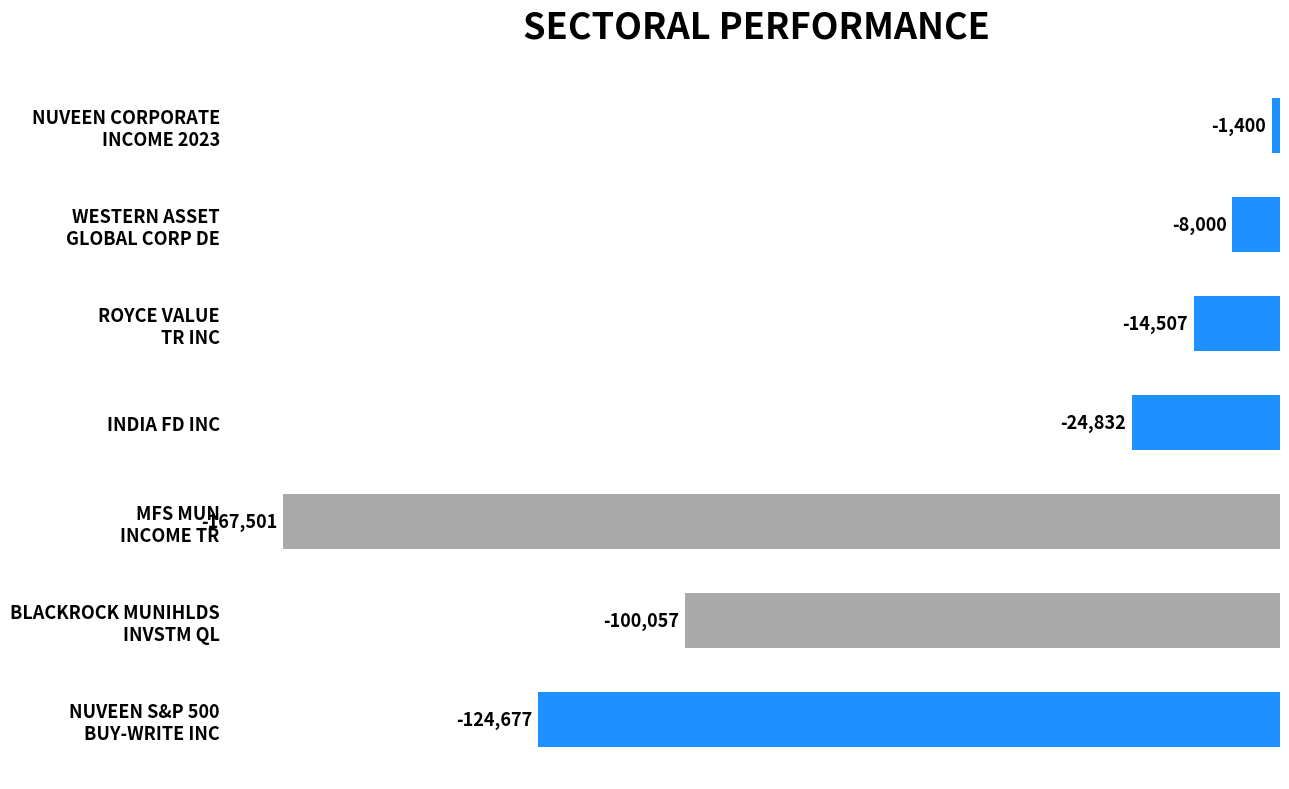

Which category has the lowest value across all series?

MFS MUN
INCOME TR